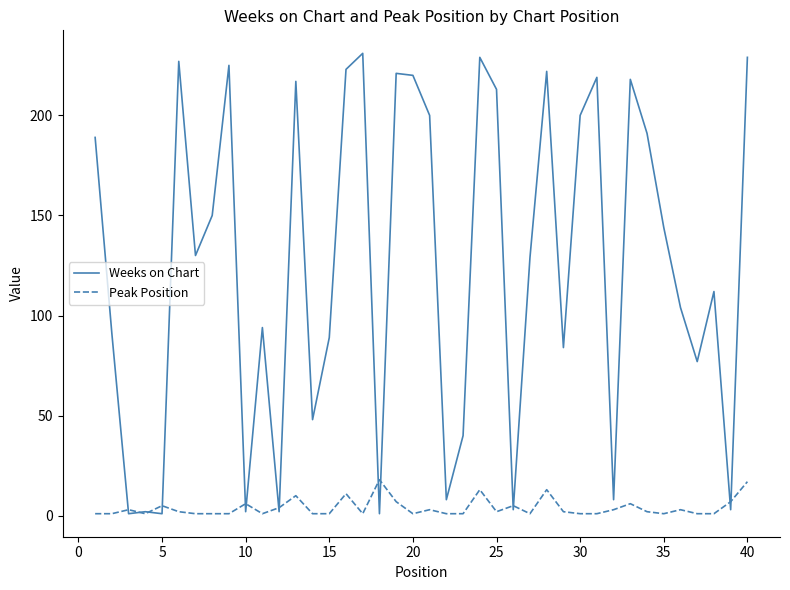

Which series has the widest spread of values?

Weeks on Chart